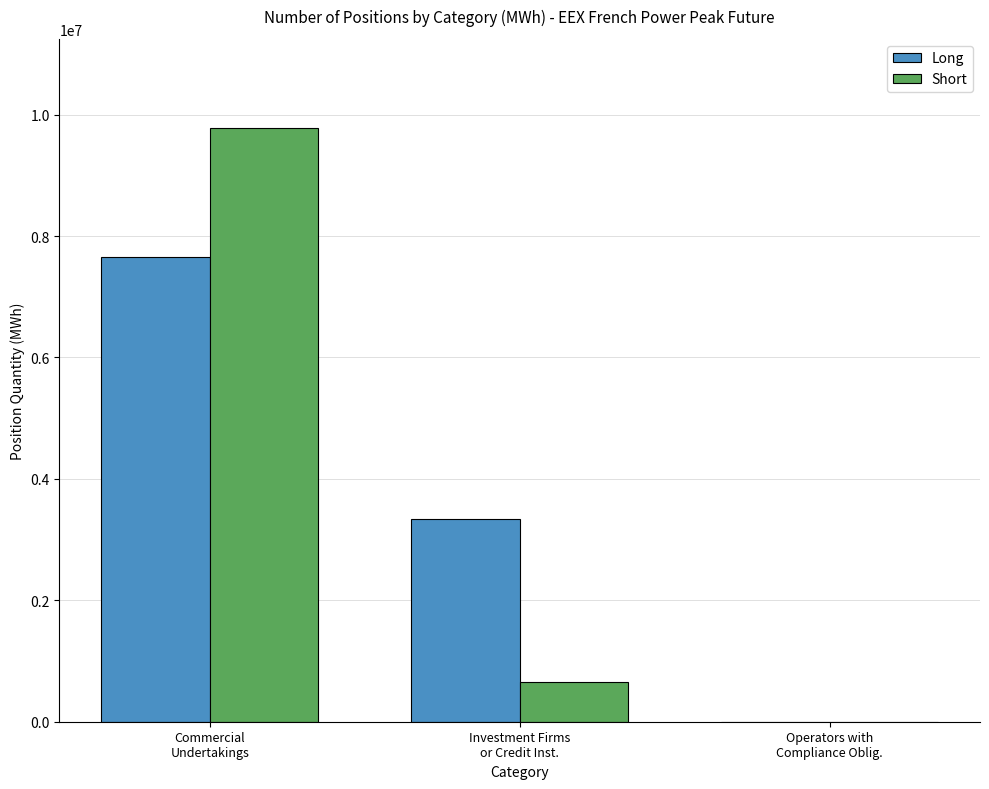

Reading left to right, extract all data points from this chart.

Long: 7653696	3332628	0
Short: 9780564	654000	0